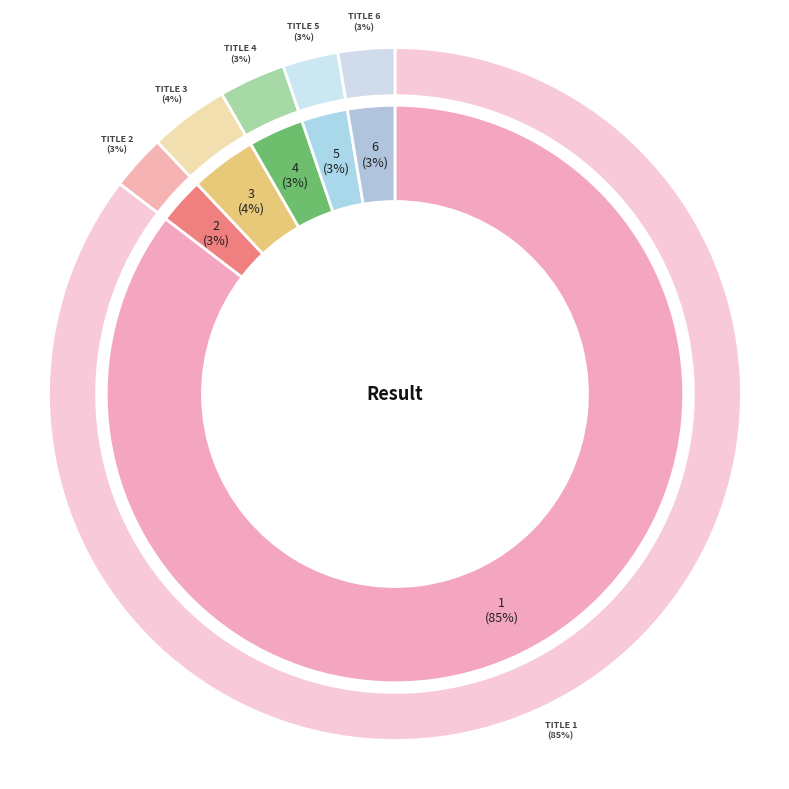

What percentage is the 3 - Savage Thunder slice, to the nearest percent?

4%